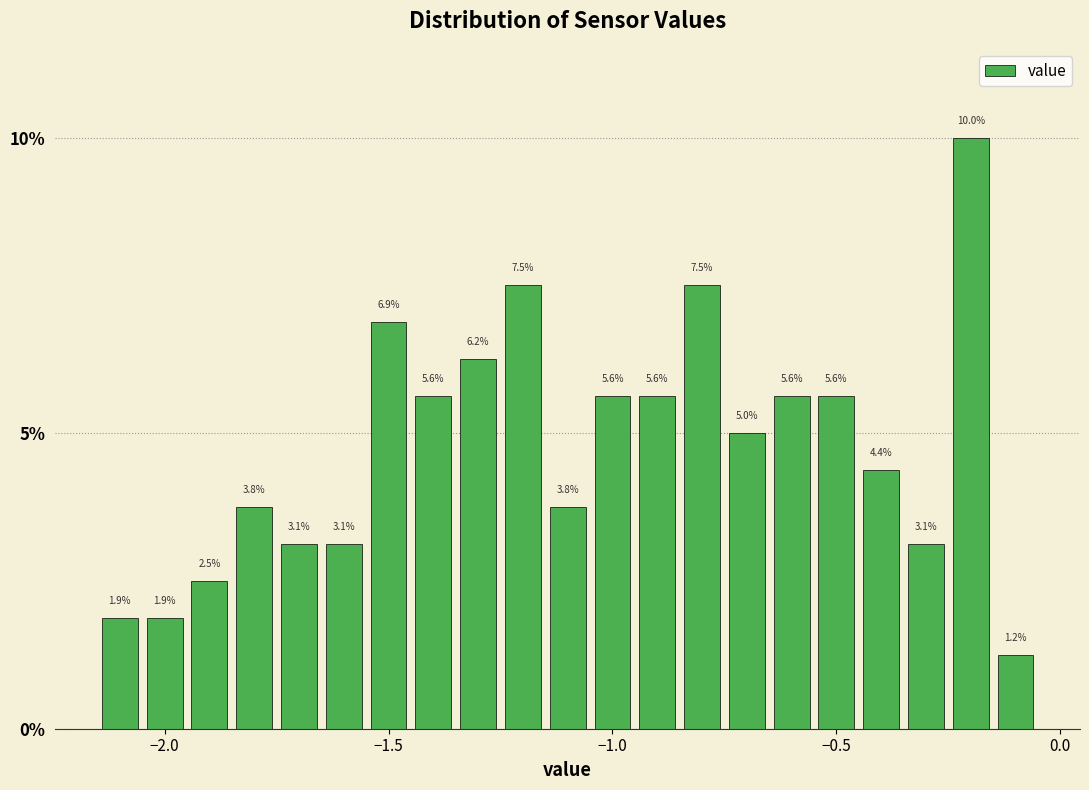

Read against the x-axis, roughly where is the centre of the tallest bar?

-0.20